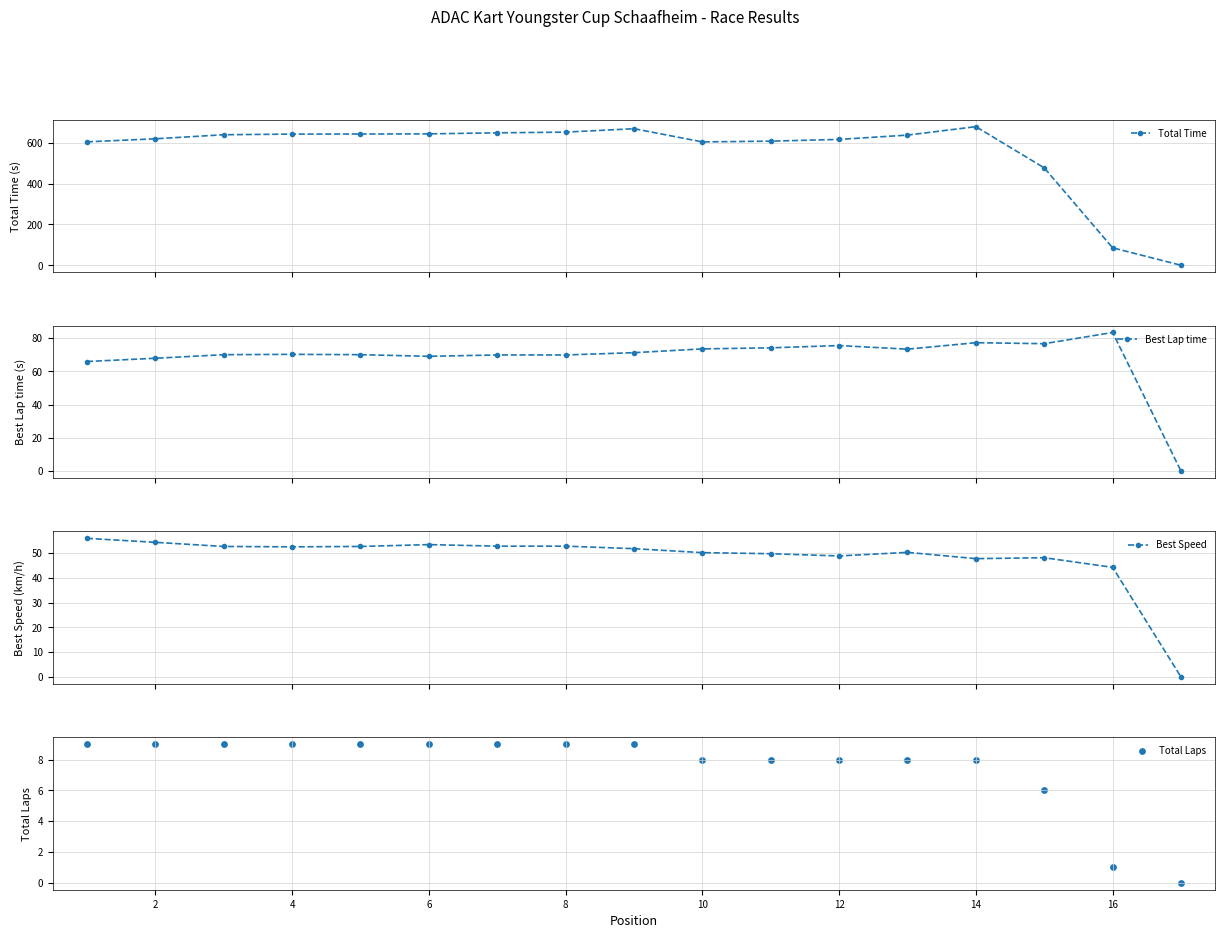

Which series has the widest spread of Y values?

Total Time